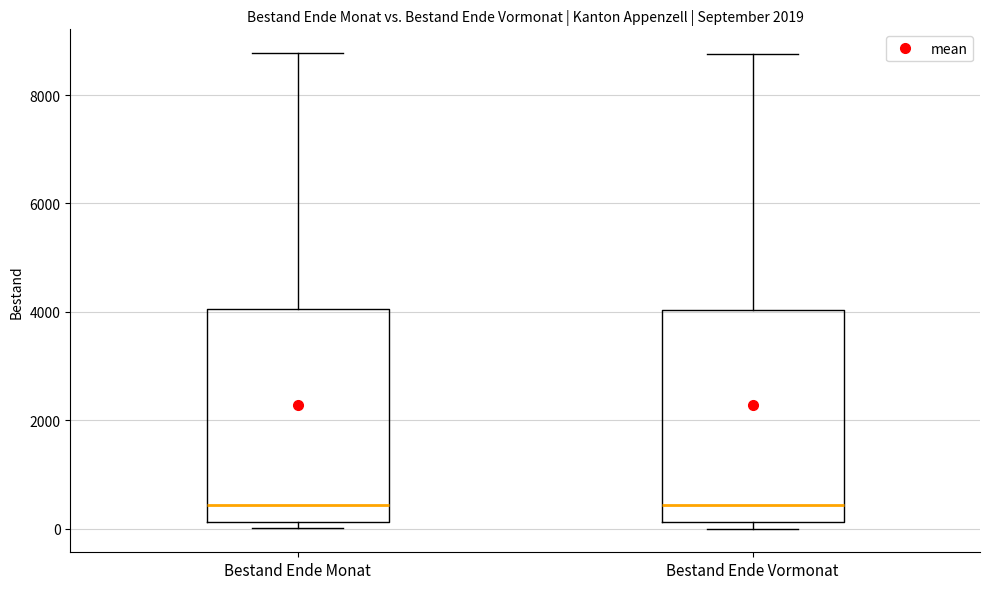

Where is the upper edge of the box for Bestand Ende Monat on the y-axis? The values are not printed on the chart, so give them approximately, as read against the axis.

4000